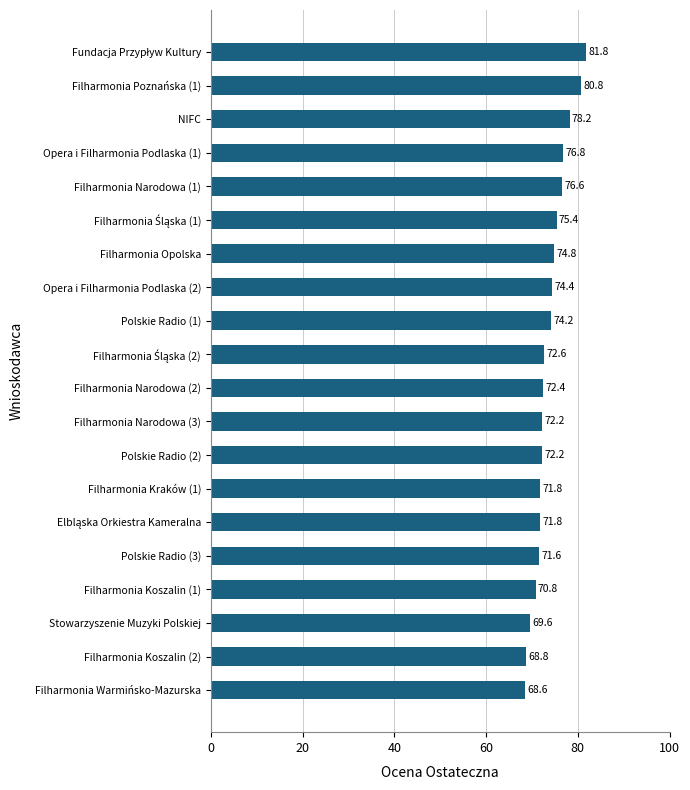

True or false: the data shows 72.4 at Filharmonia Narodowa (2).

True